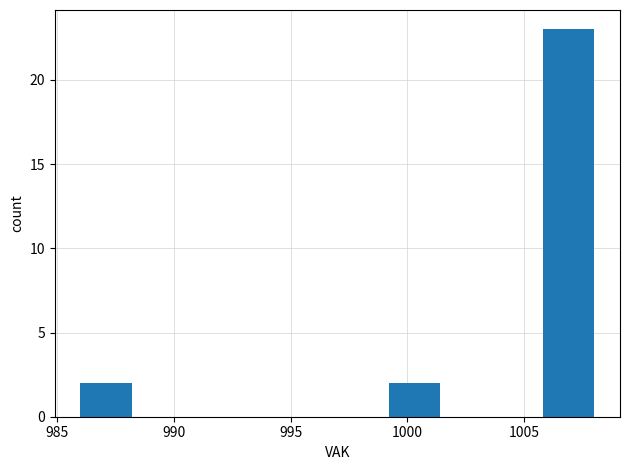

How tall is the bar that spans 1005.8 to 1008.0 on the x-axis? Neither the bar edges nor the heights are printed on the chart, so give them approximately, as read against the axes.

23